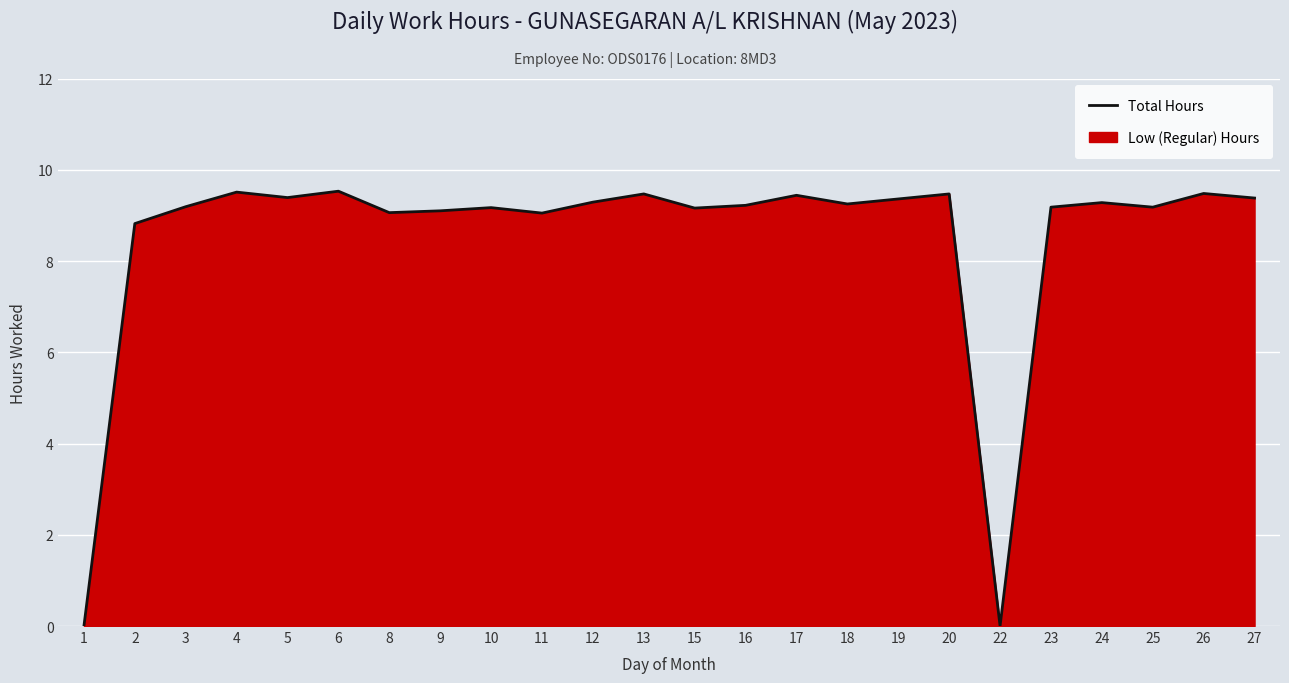

What is the sum of the values at 24 and 4?

18.8